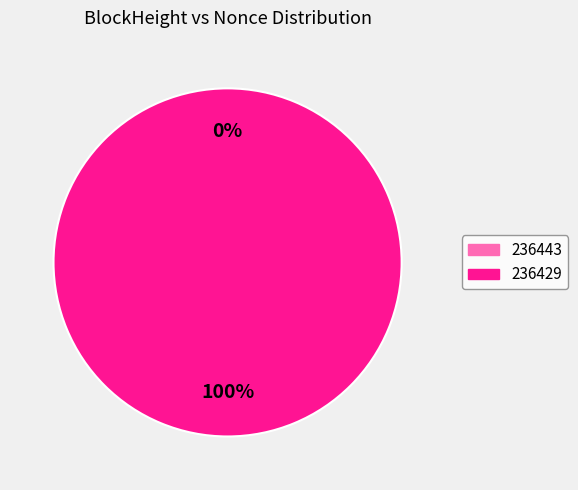

Which has a higher value, 236443 or 236429?

236429